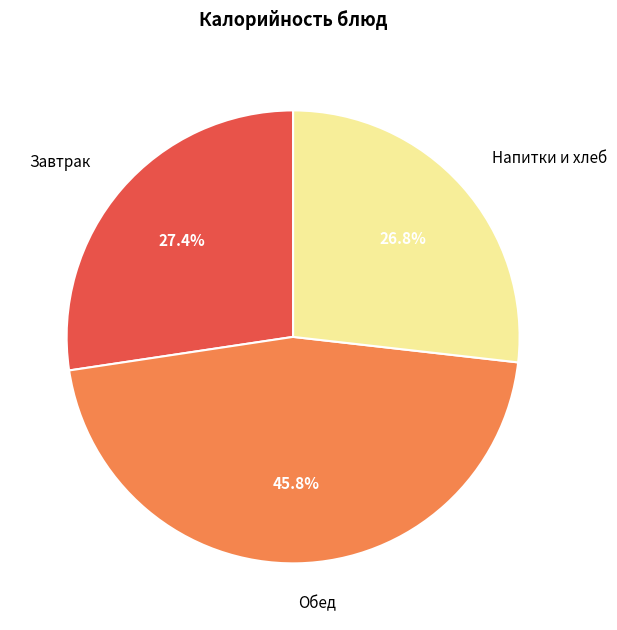

Between Завтрак and Напитки и хлеб, which is larger?

Завтрак